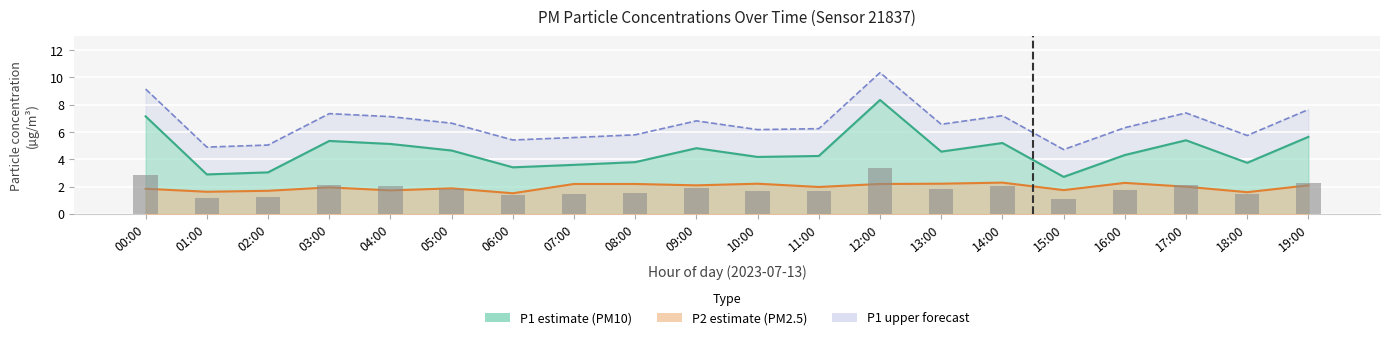

How many data points in P2 are less than 2?

10